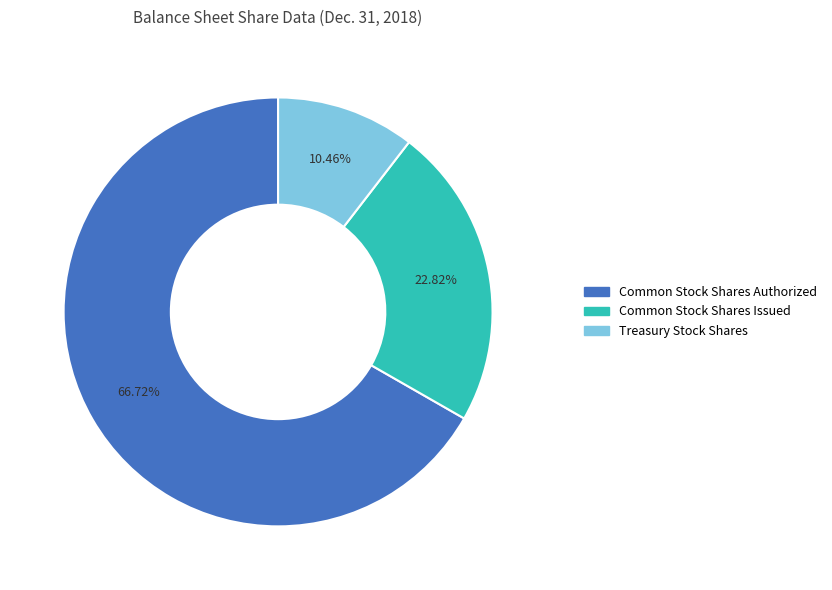

To the nearest percent, what is the average slice percentage?

33%